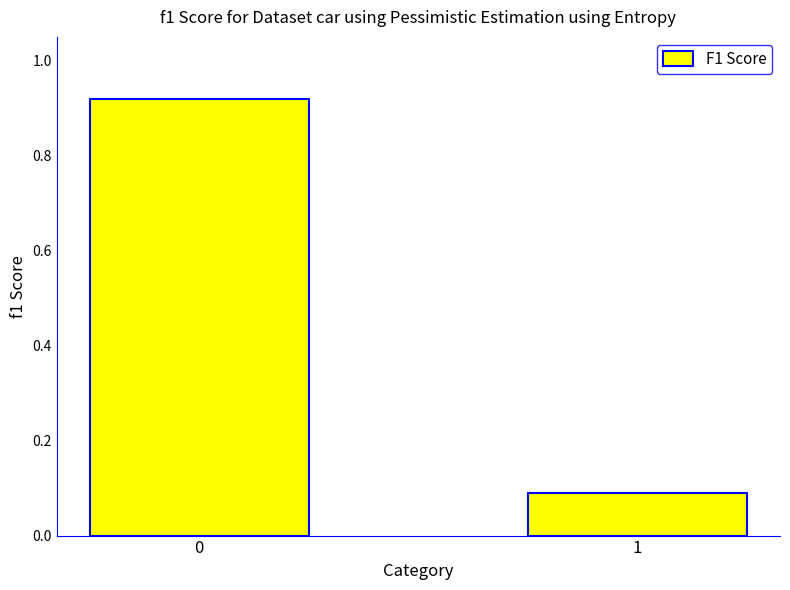

What is the average value?

0.5